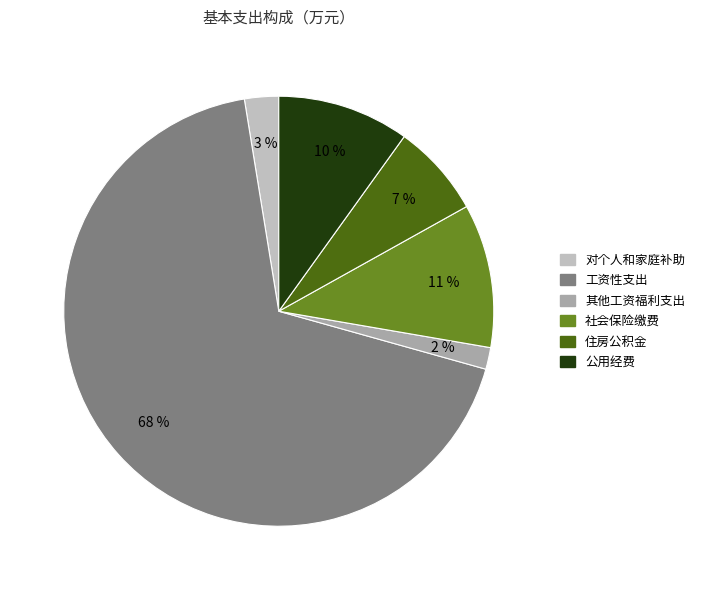

How many segments does this pie chart have?

6